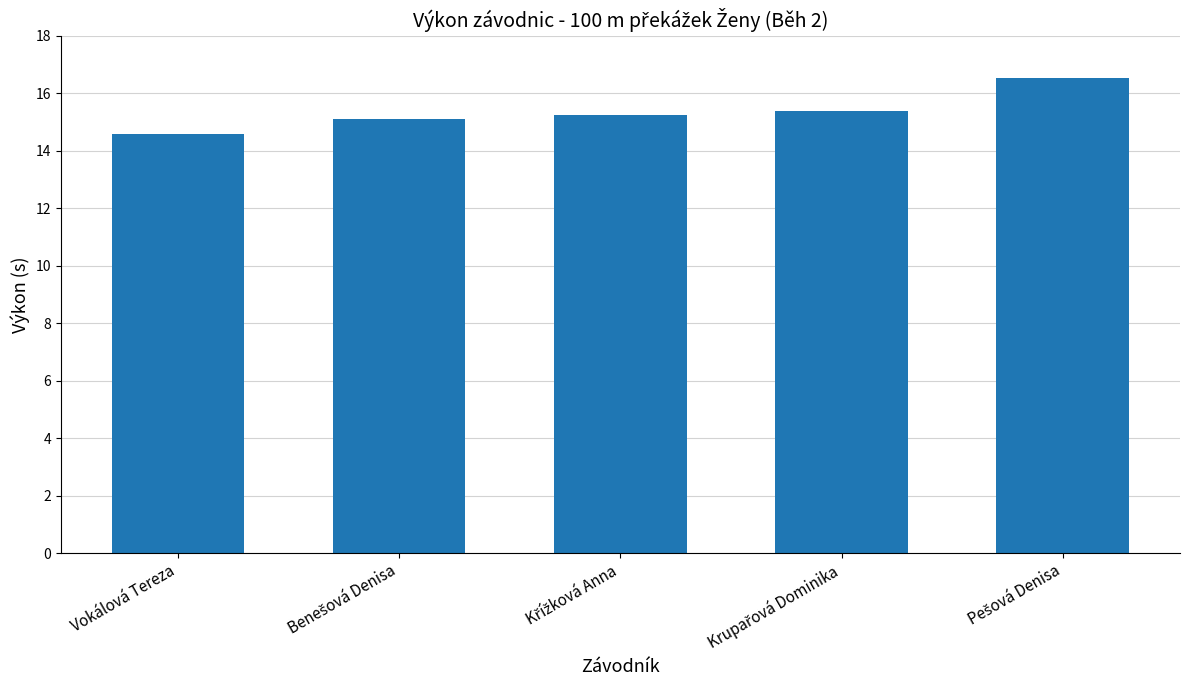

What is the average value?

15.4